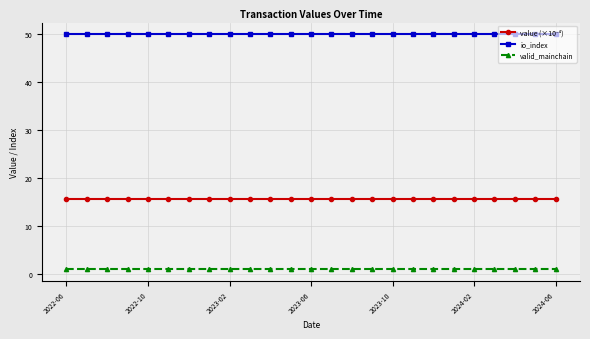

What is the greatest value displayed?

50.0